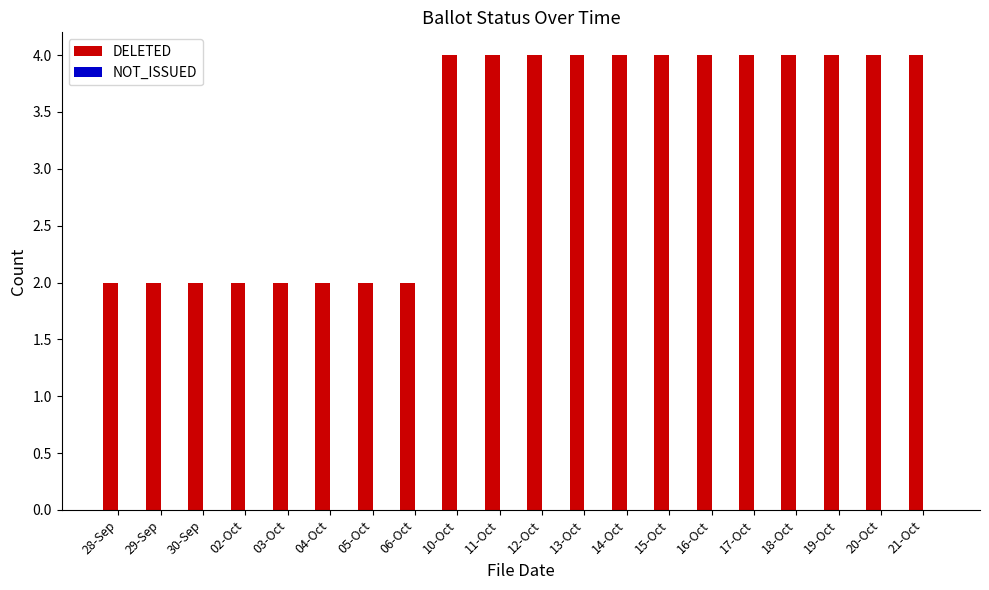

What is the value of the 12th bar from the left?

4